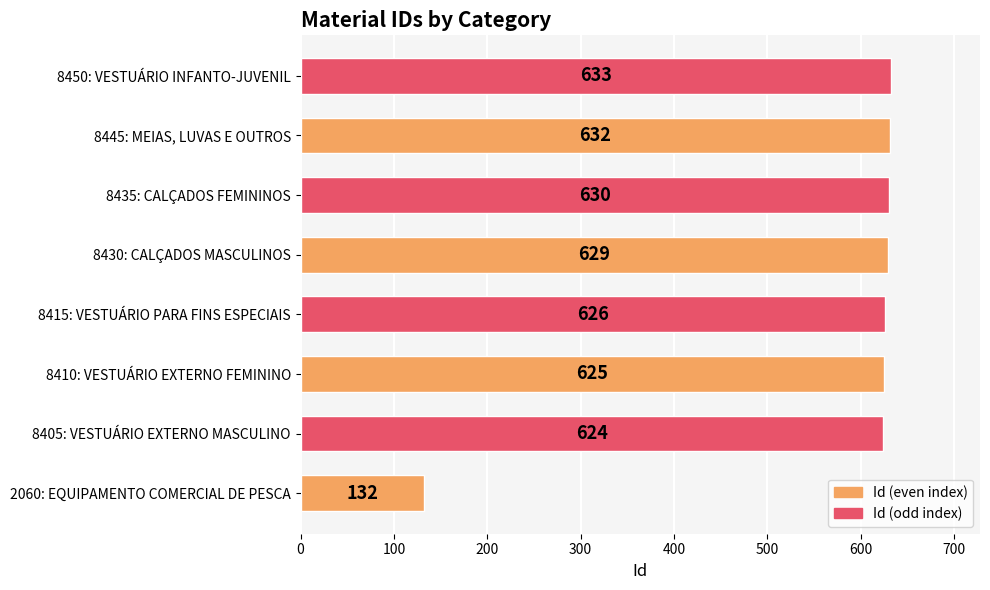

What is the sum of all values?

4531